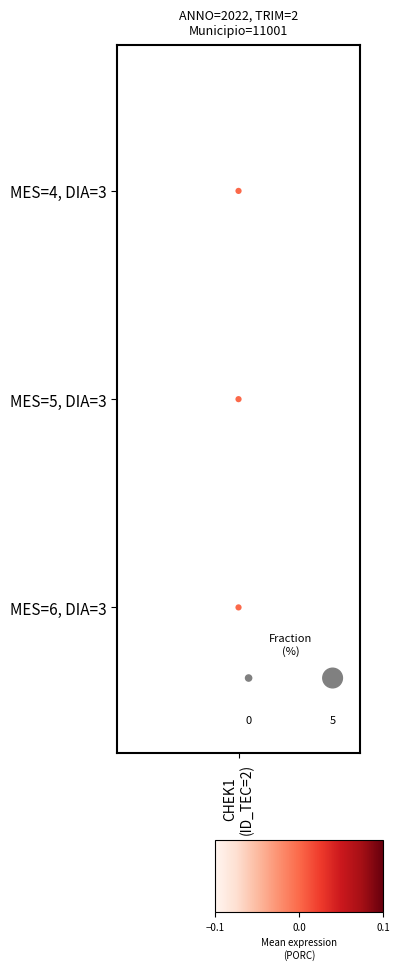

Which category has the highest value across all series?

CHEK1
(ID_TEC=2)